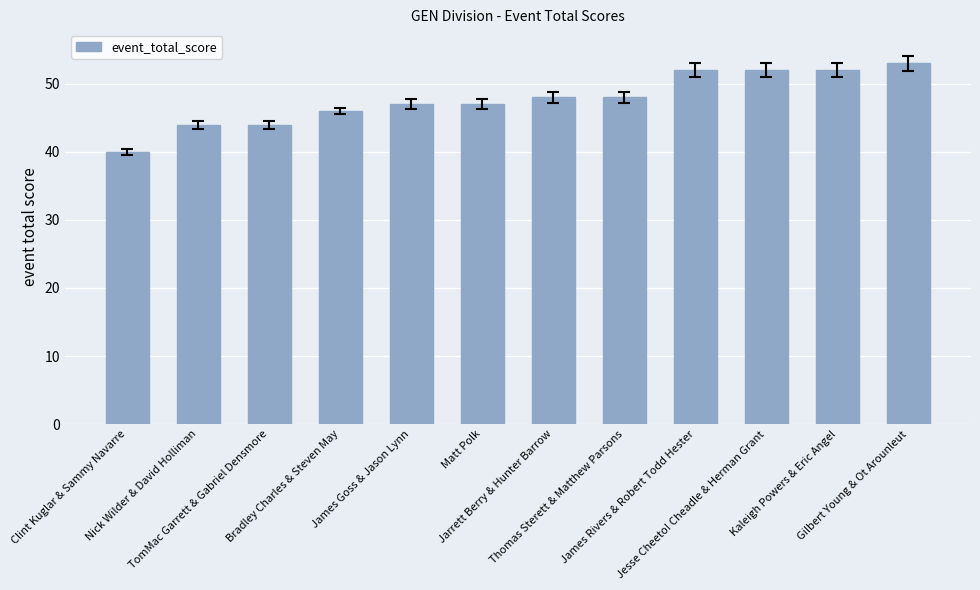

What is the label of the 6th bar from the right?

Jarrett Berry & Hunter Barrow